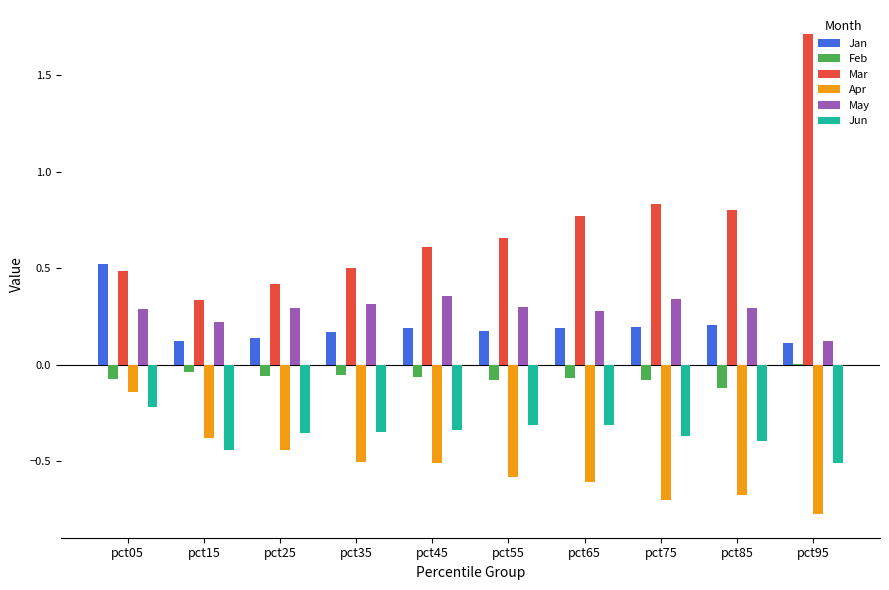

Which series changed the most between pct05 and pct25?

Jan